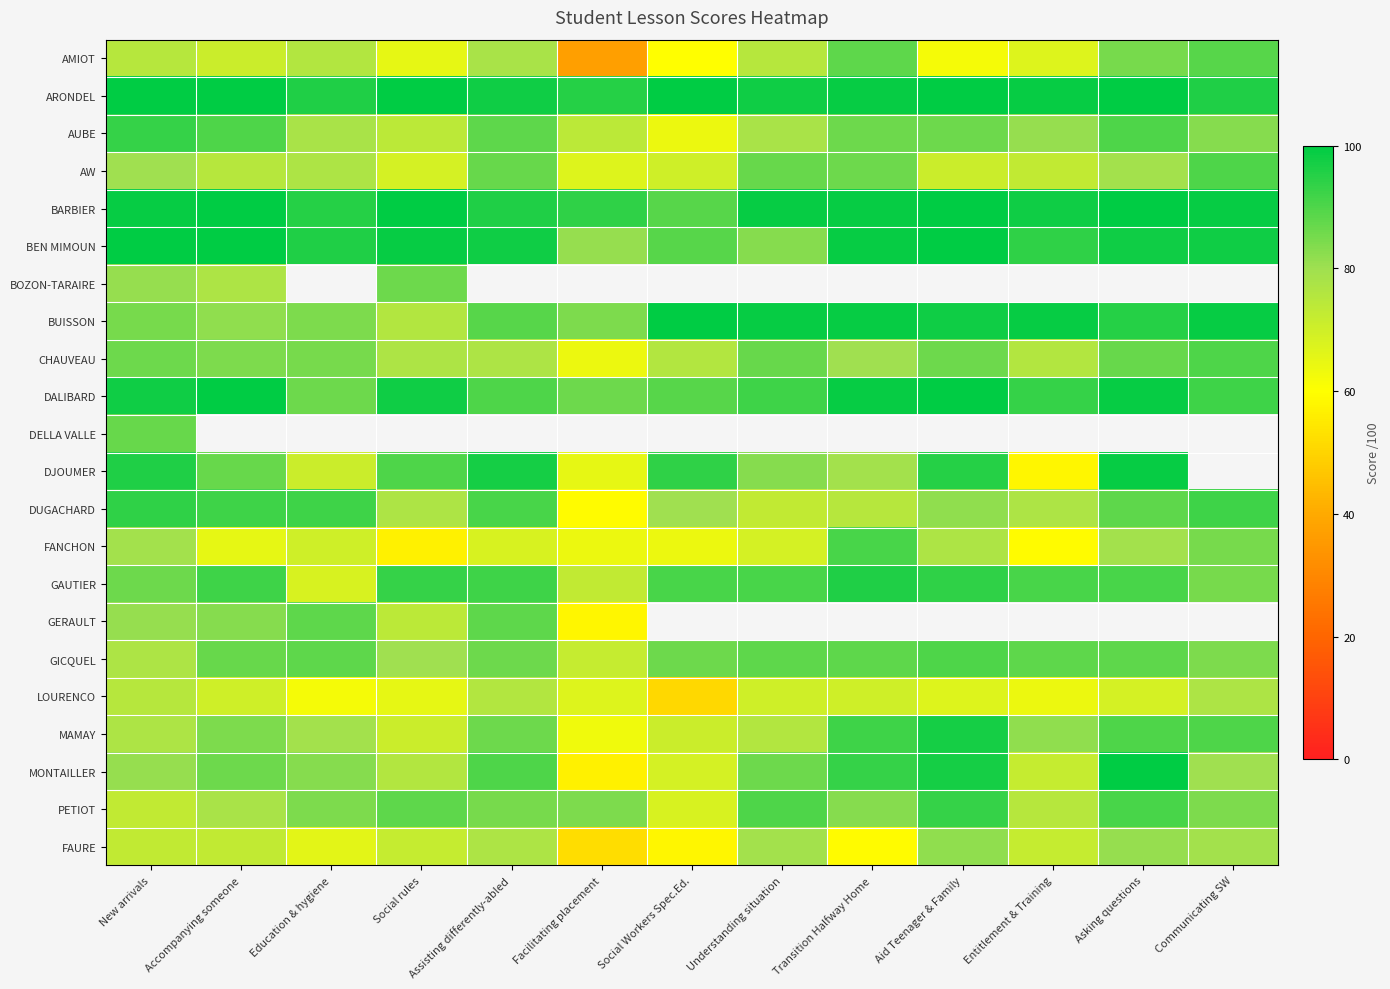

What is the spread (max minus min) of values at Transition Halfway Home?

40.0